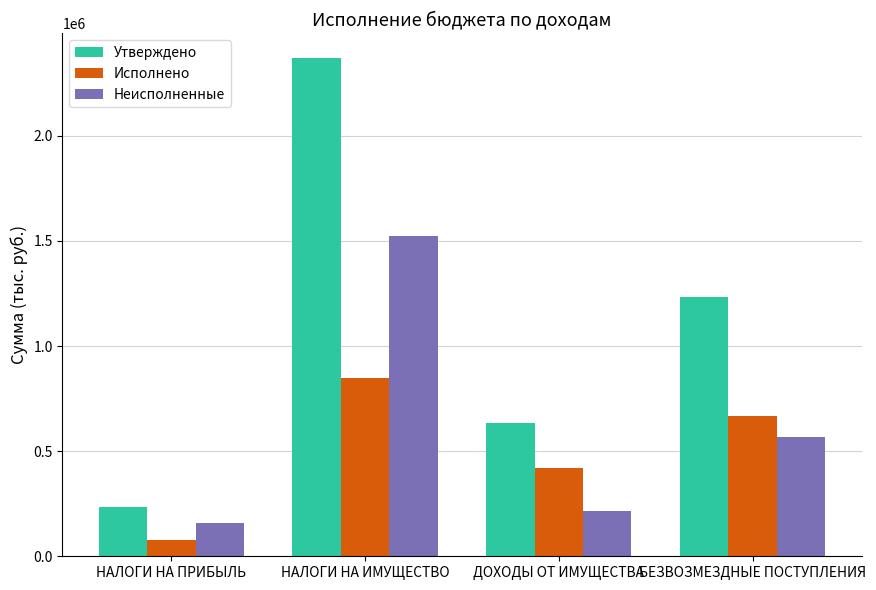

At ДОХОДЫ ОТ ИМУЩЕСТВА, list the series in order from largest to smallest.

Утверждено, Исполнено, Неисполненные